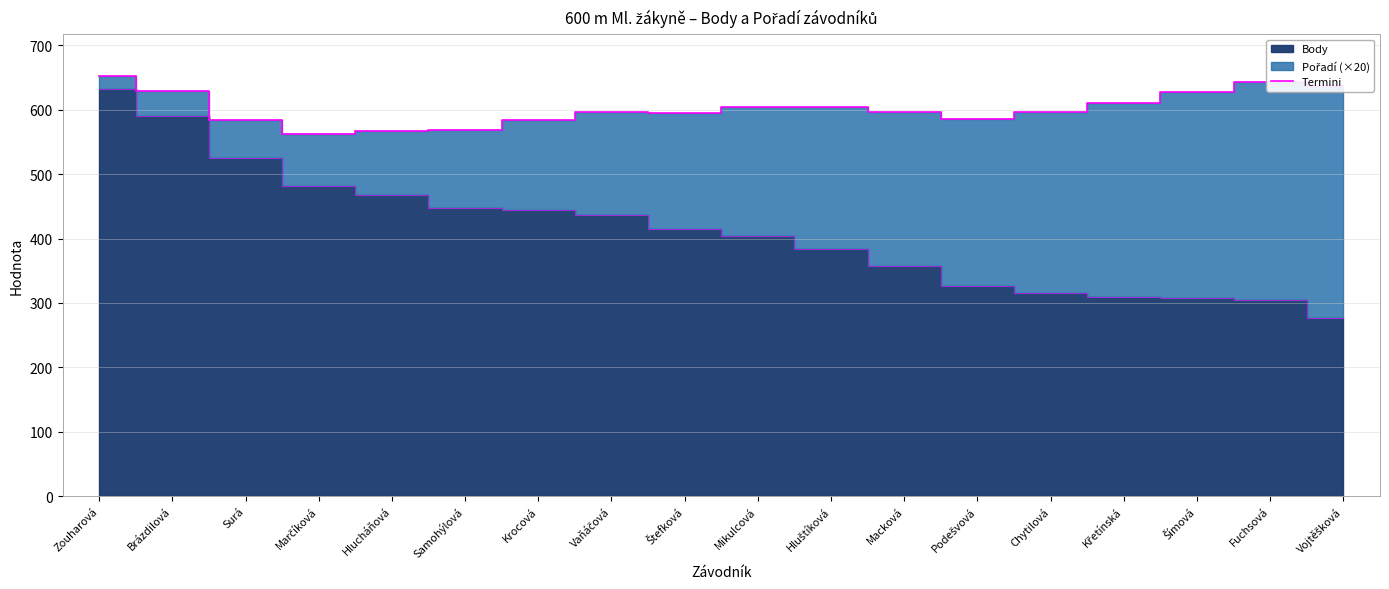

What is the difference between the maximum and second lowest values?

85